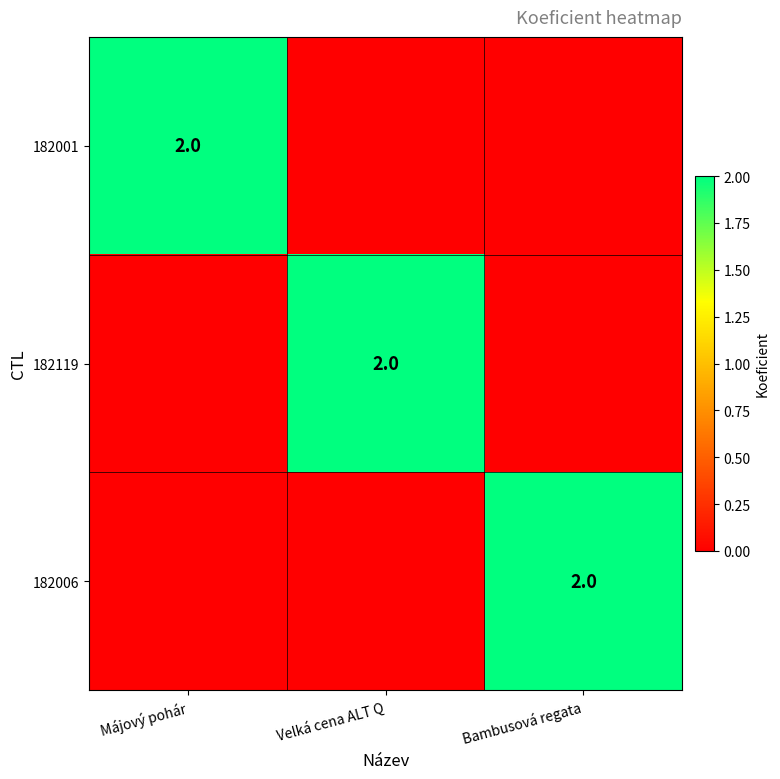

The 182006 series shows 3 at Bambusová regata. True or false?

False